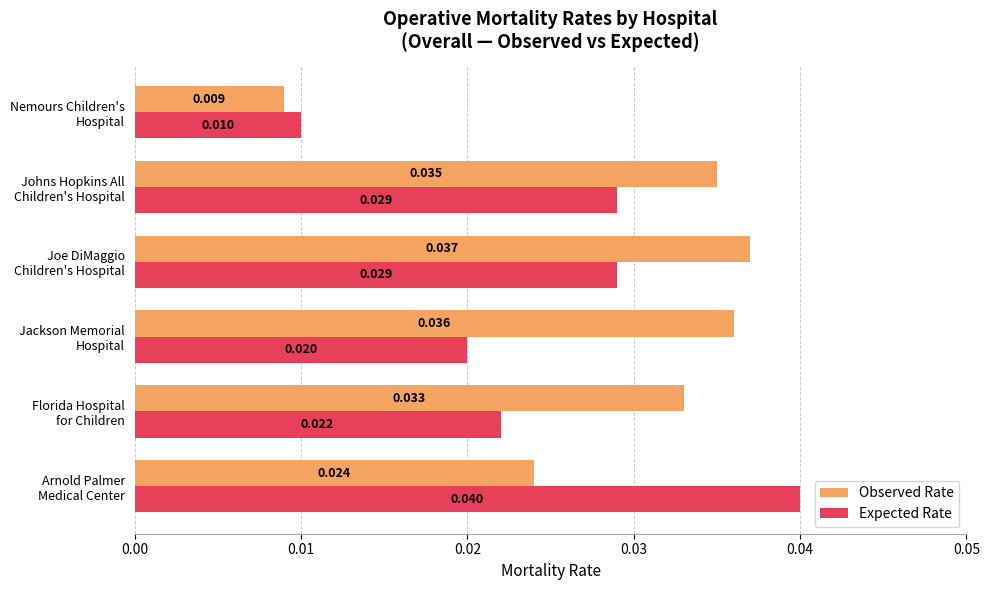

Which series has the widest spread of values?

Expected Rate